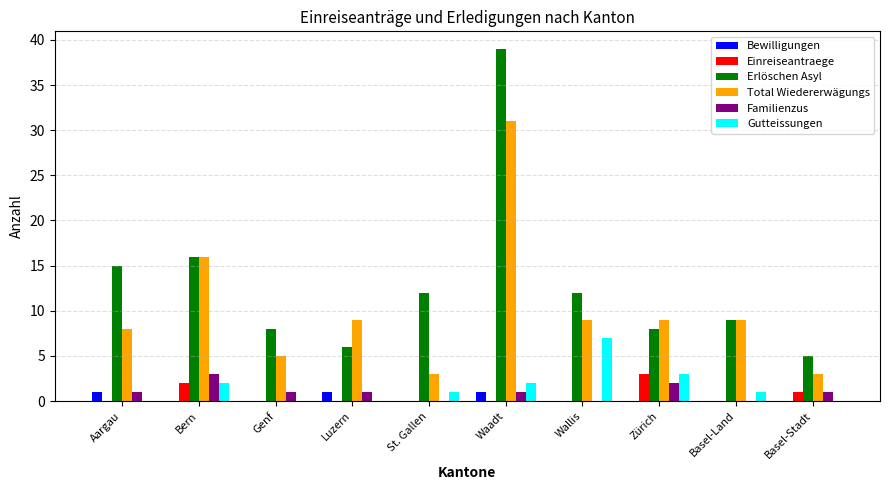

Reading left to right, transcribe all the data shown in this chart.

Bewilligungen: 1	0	0	1	0	1	0	0	0	0
Einreiseantraege: 0	2	0	0	0	0	0	3	0	1
Erlöschen Asyl: 15	16	8	6	12	39	12	8	9	5
Total Wiedererwägungs: 8	16	5	9	3	31	9	9	9	3
Familienzus: 1	3	1	1	0	1	0	2	0	1
Gutteissungen: 0	2	0	0	1	2	7	3	1	0